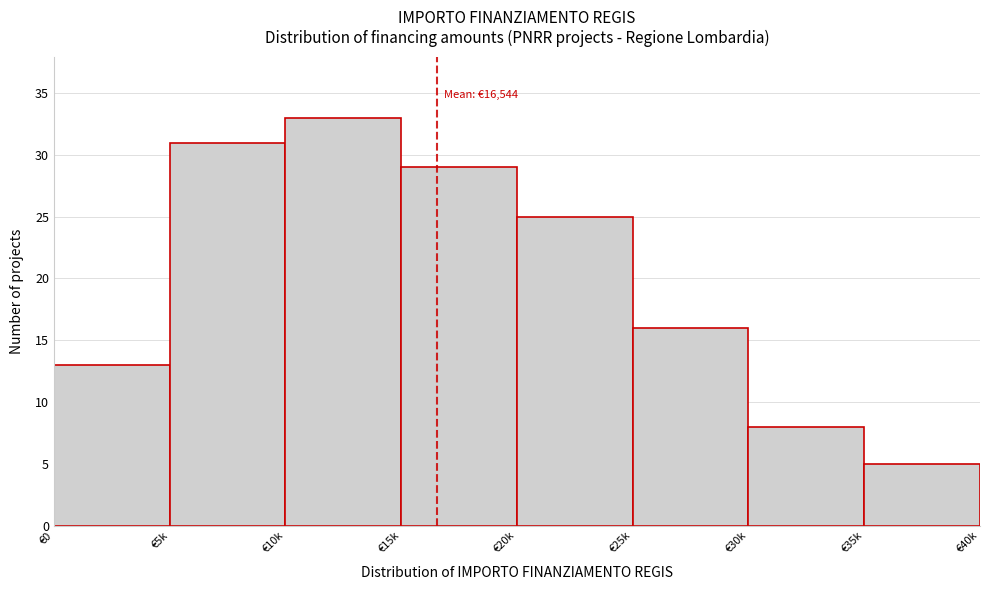

Reading left to right, extract all data points from this chart.

€0=13	€5k=31	€10k=33	€15k=29	€20k=25	€25k=16	€30k=8	€35k=5